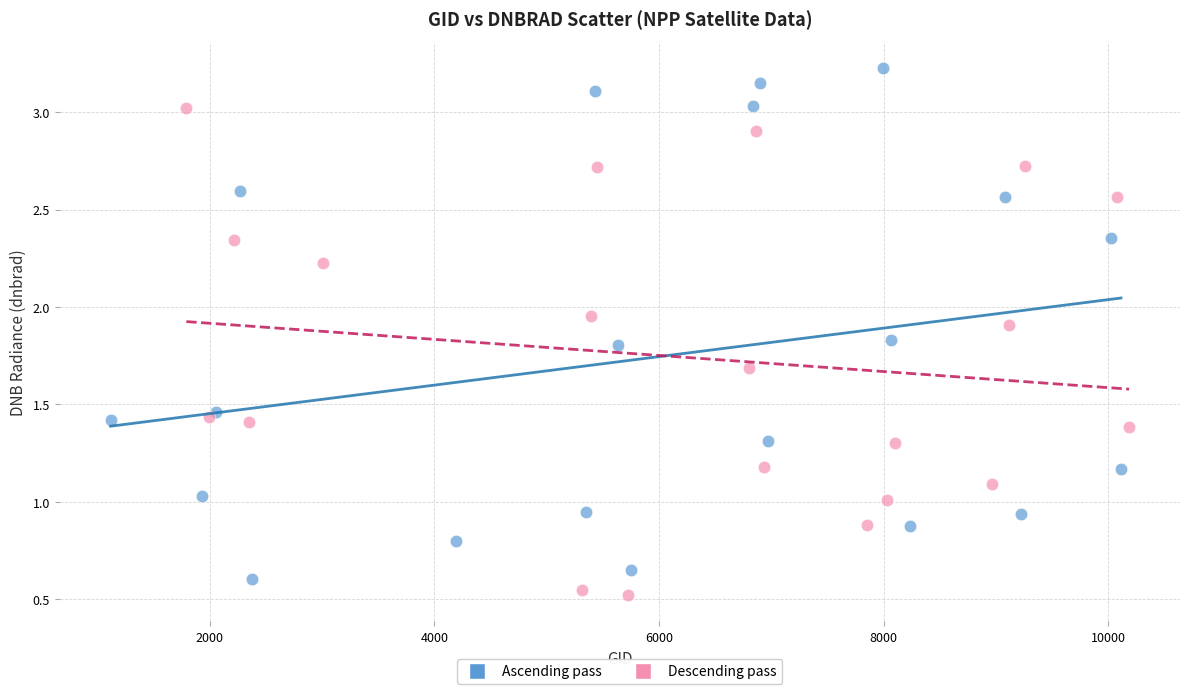

Which series contains the highest Y value?

Ascending pass